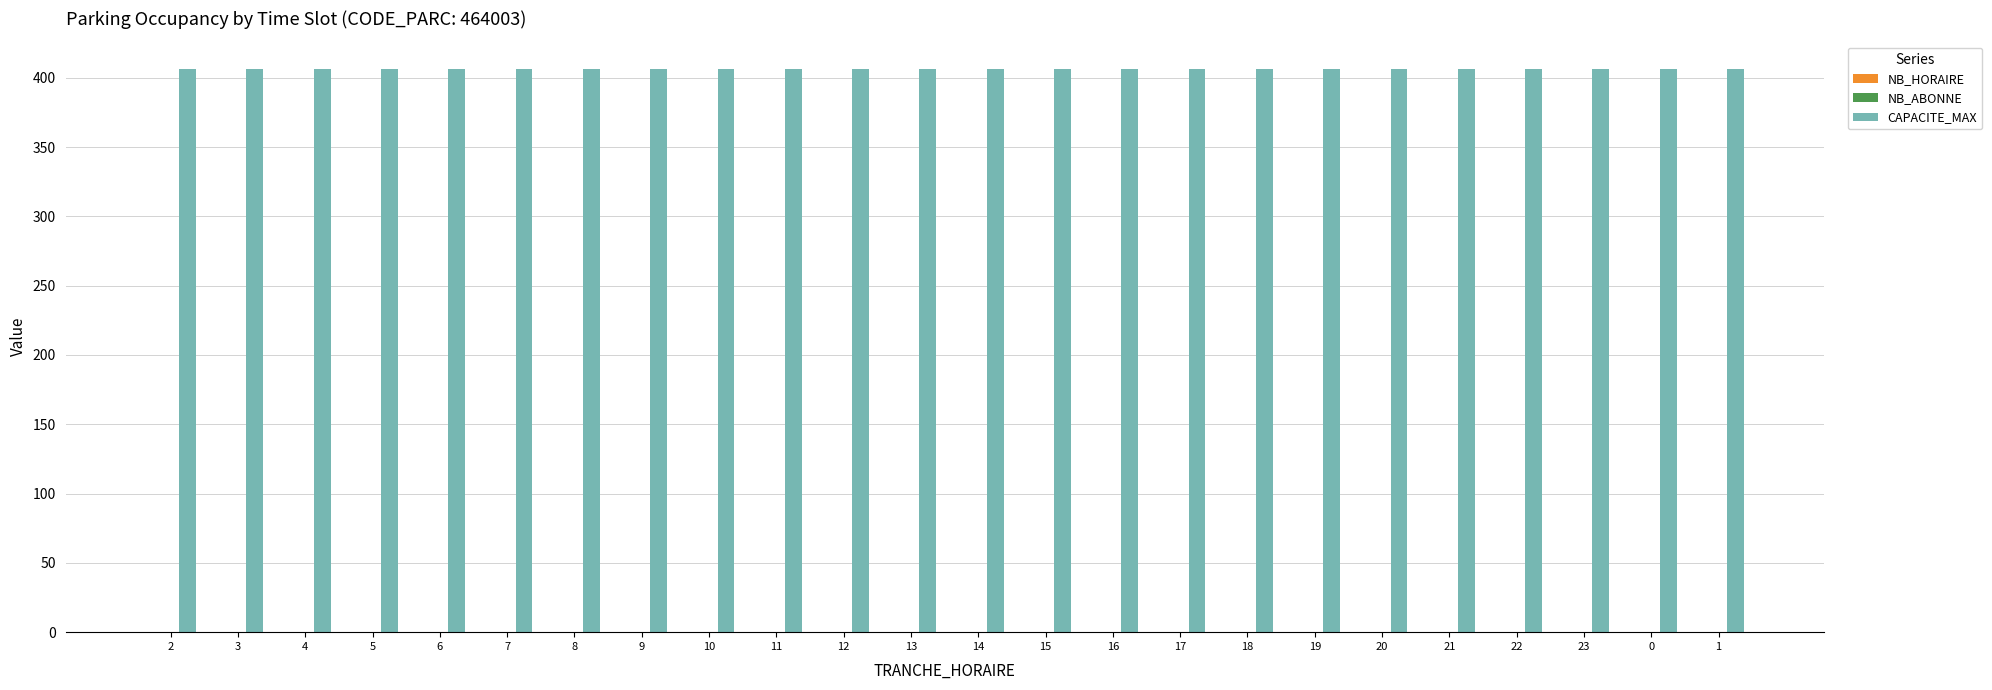

What position from the right is 23?

3